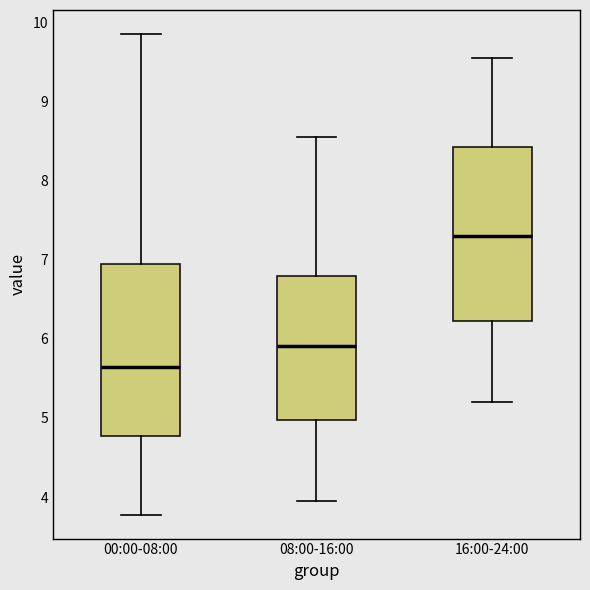

Which box's median line is the highest?

16:00-24:00